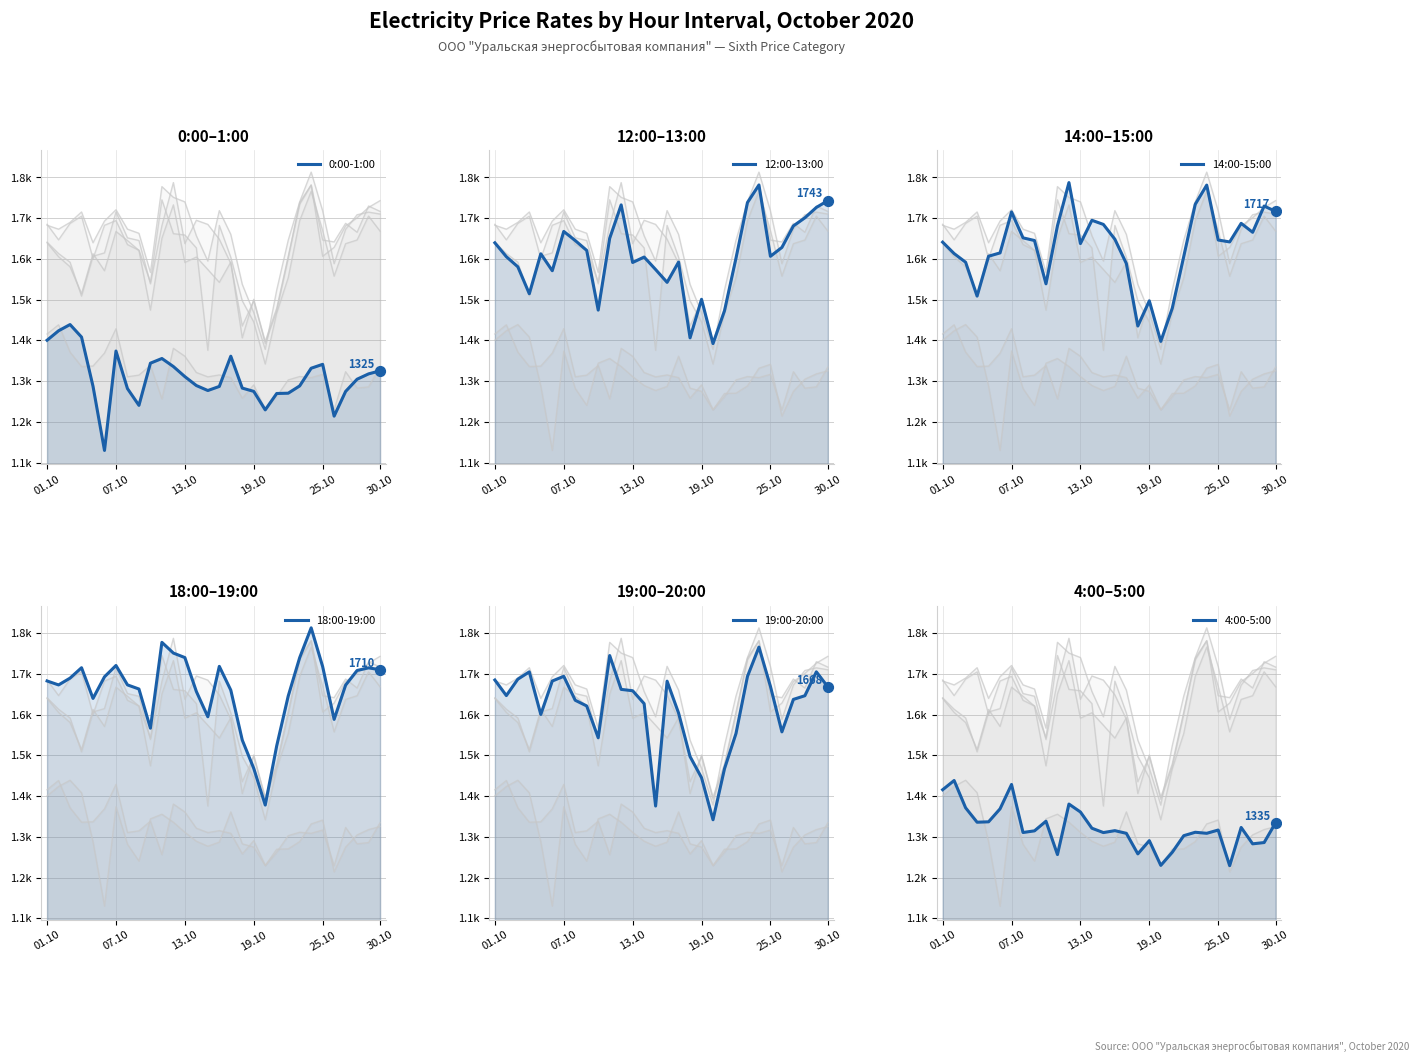

Which series has the widest spread of Y values?

18:00-19:00